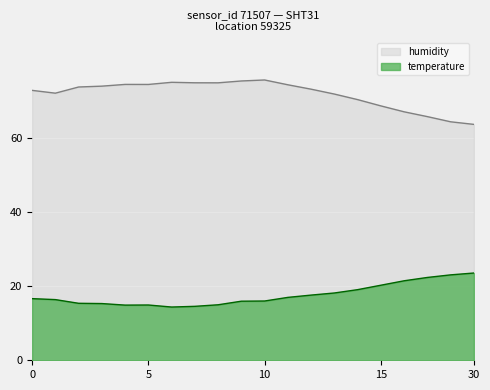

True or false: temperature and humidity cross at least once.

False